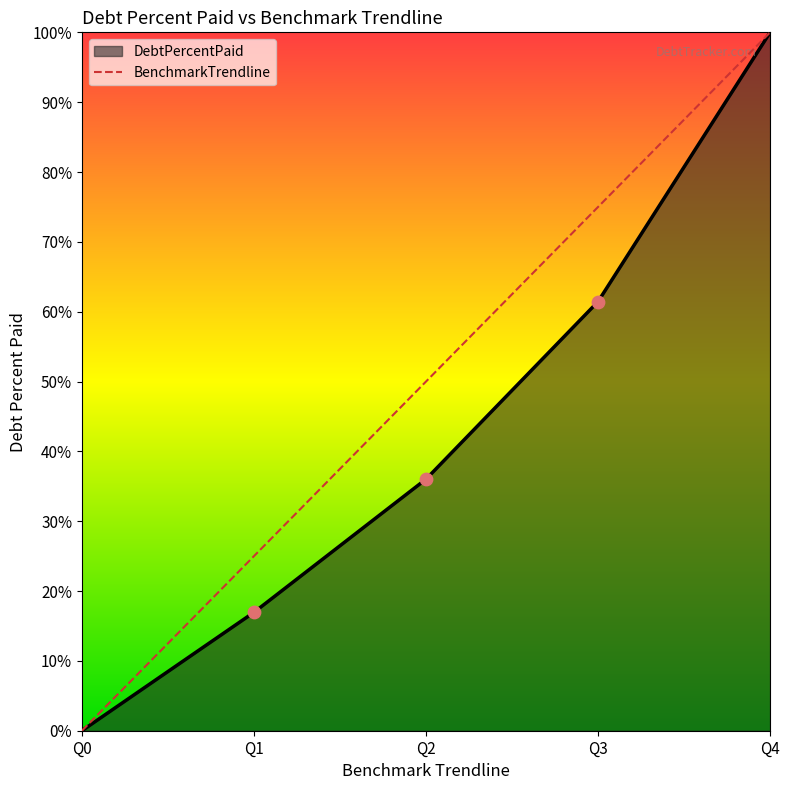

At how many categories does at least one series exceed 86?

1